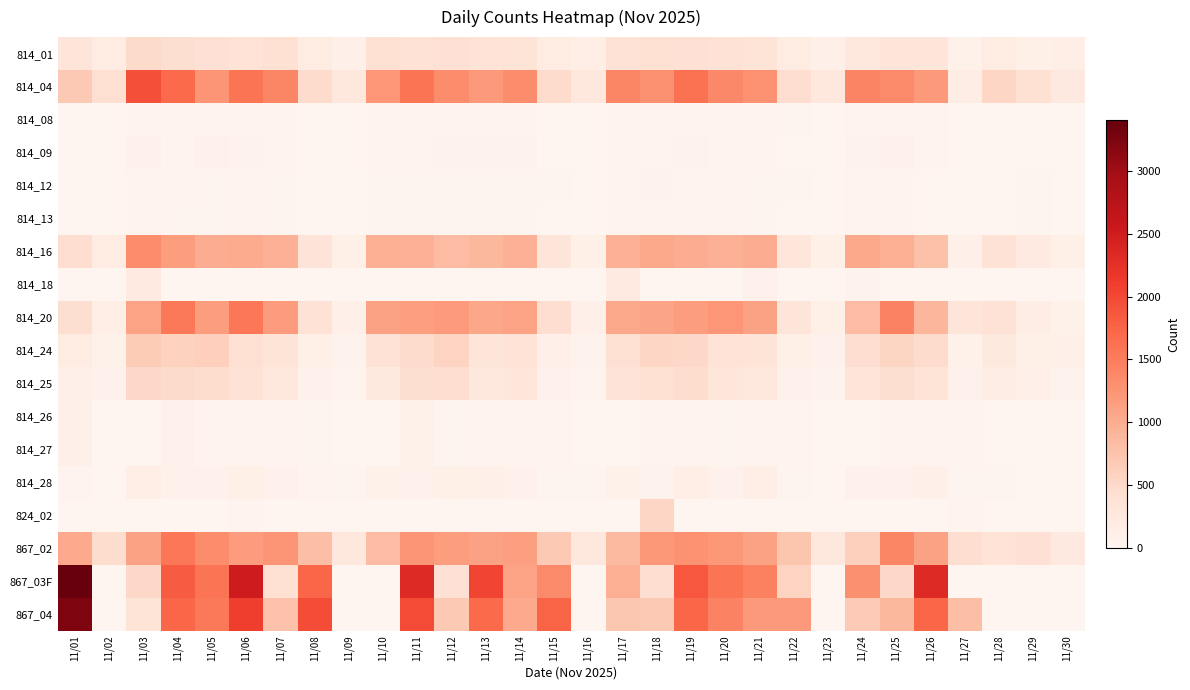

Reading left to right, extract all data points from this chart.

814_01: 11/01=332	11/02=204	11/03=483	11/04=432	11/05=386	11/06=371	11/07=403	11/08=202	11/09=116	11/10=425	11/11=380	11/12=386	11/13=366	11/14=354	11/15=208	11/16=143	11/17=377	11/18=404	11/19=394	11/20=378	11/21=346	11/22=210	11/23=99	11/24=291	11/25=315	11/26=326	11/27=82	11/28=189	11/29=126	11/30=137
814_04: 11/01=681	11/02=425	11/03=1932	11/04=1677	11/05=1244	11/06=1572	11/07=1402	11/08=470	11/09=277	11/10=1224	11/11=1580	11/12=1319	11/13=1204	11/14=1336	11/15=471	11/16=267	11/17=1399	11/18=1281	11/19=1615	11/20=1371	11/21=1268	11/22=440	11/23=265	11/24=1423	11/25=1367	11/26=1207	11/27=164	11/28=538	11/29=408	11/30=236
814_08: 11/01=11	11/02=13	11/03=48	11/04=36	11/05=45	11/06=34	11/07=40	11/08=13	11/09=7	11/10=40	11/11=32	11/12=44	11/13=38	11/14=37	11/15=6	11/16=4	11/17=34	11/18=36	11/19=35	11/20=40	11/21=30	11/22=18	11/23=6	11/24=28	11/25=33	11/26=28	11/27=6	11/28=12	11/29=9	11/30=11
814_09: 11/01=10	11/02=11	11/03=79	11/04=47	11/05=67	11/06=58	11/07=53	11/08=10	11/09=4	11/10=44	11/11=38	11/12=59	11/13=60	11/14=59	11/15=4	11/16=1	11/17=45	11/18=39	11/19=56	11/20=45	11/21=36	11/22=11	11/23=8	11/24=56	11/25=69	11/26=40	11/27=6	11/28=13	11/29=9	11/30=5
814_12: 11/01=10	11/02=4	11/03=30	11/04=27	11/05=25	11/06=29	11/07=17	11/08=7	11/09=1	11/10=25	11/11=15	11/12=21	11/13=25	11/14=22	11/15=14	11/16=5	11/17=36	11/18=57	11/19=27	11/20=32	11/21=21	11/22=17	11/23=6	11/24=42	11/25=40	11/26=11	11/27=2	11/28=13	11/29=23	11/30=7
814_13: 11/01=8	11/02=2	11/03=30	11/04=24	11/05=16	11/06=34	11/07=16	11/08=6	11/09=1	11/10=18	11/11=20	11/12=19	11/13=24	11/14=21	11/15=9	11/16=5	11/17=36	11/18=48	11/19=33	11/20=29	11/21=20	11/22=8	11/23=10	11/24=45	11/25=38	11/26=11	11/27=2	11/28=12	11/29=22	11/30=6
814_16: 11/01=442	11/02=179	11/03=1331	11/04=1168	11/05=1000	11/06=1014	11/07=955	11/08=336	11/09=124	11/10=972	11/11=947	11/12=846	11/13=886	11/14=947	11/15=316	11/16=125	11/17=955	11/18=1042	11/19=997	11/20=950	11/21=987	11/22=303	11/23=125	11/24=1042	11/25=981	11/26=776	11/27=115	11/28=375	11/29=226	11/30=124
814_18: 11/01=0	11/02=0	11/03=214	11/04=0	11/05=0	11/06=1	11/07=8	11/08=0	11/09=0	11/10=0	11/11=1	11/12=0	11/13=2	11/14=0	11/15=0	11/16=0	11/17=214	11/18=0	11/19=1	11/20=1	11/21=68	11/22=0	11/23=0	11/24=60	11/25=0	11/26=1	11/27=5	11/28=0	11/29=0	11/30=0
814_20: 11/01=429	11/02=139	11/03=1095	11/04=1554	11/05=1158	11/06=1558	11/07=1171	11/08=383	11/09=109	11/10=1117	11/11=1155	11/12=1194	11/13=1056	11/14=1093	11/15=440	11/16=112	11/17=1050	11/18=1087	11/19=1164	11/20=1236	11/21=1104	11/22=311	11/23=123	11/24=847	11/25=1430	11/26=892	11/27=331	11/28=381	11/29=151	11/30=90
814_24: 11/01=182	11/02=92	11/03=664	11/04=584	11/05=616	11/06=416	11/07=347	11/08=125	11/09=63	11/10=374	11/11=475	11/12=570	11/13=316	11/14=365	11/15=102	11/16=55	11/17=424	11/18=534	11/19=512	11/20=372	11/21=357	11/22=121	11/23=74	11/24=439	11/25=554	11/26=469	11/27=82	11/28=247	11/29=126	11/30=100
814_25: 11/01=113	11/02=76	11/03=517	11/04=479	11/05=465	11/06=381	11/07=284	11/08=77	11/09=49	11/10=240	11/11=436	11/12=448	11/13=259	11/14=294	11/15=67	11/16=41	11/17=339	11/18=400	11/19=465	11/20=293	11/21=281	11/22=77	11/23=57	11/24=326	11/25=430	11/26=349	11/27=70	11/28=162	11/29=102	11/30=63
814_26: 11/01=117	11/02=1	11/03=1	11/04=75	11/05=40	11/06=38	11/07=31	11/08=16	11/09=0	11/10=0	11/11=92	11/12=24	11/13=35	11/14=29	11/15=42	11/16=3	11/17=0	11/18=46	11/19=27	11/20=24	11/21=48	11/22=40	11/23=4	11/24=0	11/25=42	11/26=29	11/27=31	11/28=0	11/29=0	11/30=3
814_27: 11/01=117	11/02=0	11/03=2	11/04=75	11/05=40	11/06=36	11/07=32	11/08=16	11/09=0	11/10=0	11/11=90	11/12=21	11/13=37	11/14=32	11/15=42	11/16=0	11/17=3	11/18=45	11/19=27	11/20=24	11/21=49	11/22=40	11/23=0	11/24=4	11/25=41	11/26=28	11/27=32	11/28=1	11/29=0	11/30=0
814_28: 11/01=30	11/02=12	11/03=134	11/04=70	11/05=77	11/06=131	11/07=77	11/08=40	11/09=23	11/10=83	11/11=69	11/12=123	11/13=104	11/14=71	11/15=19	11/16=17	11/17=89	11/18=57	11/19=145	11/20=78	11/21=144	11/22=21	11/23=9	11/24=79	11/25=79	11/26=101	11/27=16	11/28=21	11/29=10	11/30=6
824_02: 11/01=0	11/02=0	11/03=0	11/04=1	11/05=1	11/06=31	11/07=3	11/08=0	11/09=0	11/10=2	11/11=0	11/12=0	11/13=0	11/14=0	11/15=0	11/16=0	11/17=0	11/18=541	11/19=0	11/20=0	11/21=0	11/22=1	11/23=0	11/24=0	11/25=0	11/26=0	11/27=40	11/28=0	11/29=0	11/30=0
867_02: 11/01=1032	11/02=459	11/03=1106	11/04=1561	11/05=1326	11/06=1183	11/07=1240	11/08=799	11/09=278	11/10=843	11/11=1247	11/12=1162	11/13=1106	11/14=1139	11/15=686	11/16=276	11/17=858	11/18=1223	11/19=1264	11/20=1214	11/21=1104	11/22=744	11/23=278	11/24=609	11/25=1408	11/26=1109	11/27=442	11/28=368	11/29=397	11/30=231
867_03F: 11/01=3405	11/02=0	11/03=523	11/04=1831	11/05=1580	11/06=2504	11/07=407	11/08=1717	11/09=0	11/10=0	11/11=2321	11/12=387	11/13=2044	11/14=1095	11/15=1364	11/16=0	11/17=974	11/18=451	11/19=1864	11/20=1573	11/21=1461	11/22=564	11/23=0	11/24=1302	11/25=531	11/26=2315	11/27=0	11/28=0	11/29=2	11/30=0
867_04: 11/01=3239	11/02=0	11/03=353	11/04=1717	11/05=1550	11/06=2092	11/07=771	11/08=1960	11/09=0	11/10=0	11/11=1969	11/12=685	11/13=1700	11/14=1026	11/15=1744	11/16=0	11/17=717	11/18=685	11/19=1718	11/20=1448	11/21=1199	11/22=1208	11/23=0	11/24=671	11/25=878	11/26=1722	11/27=804	11/28=0	11/29=2	11/30=0